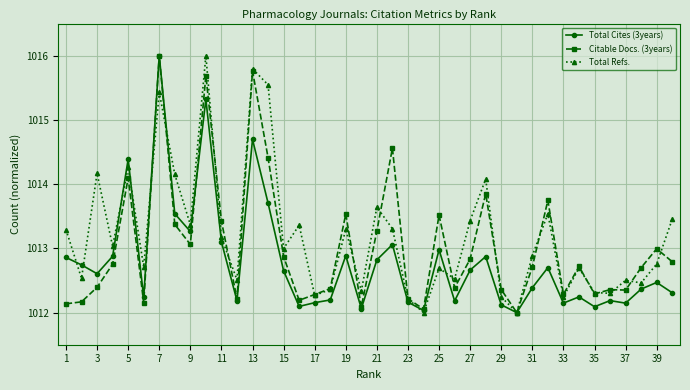

At how many categories does at least one series exceed 1014?

9